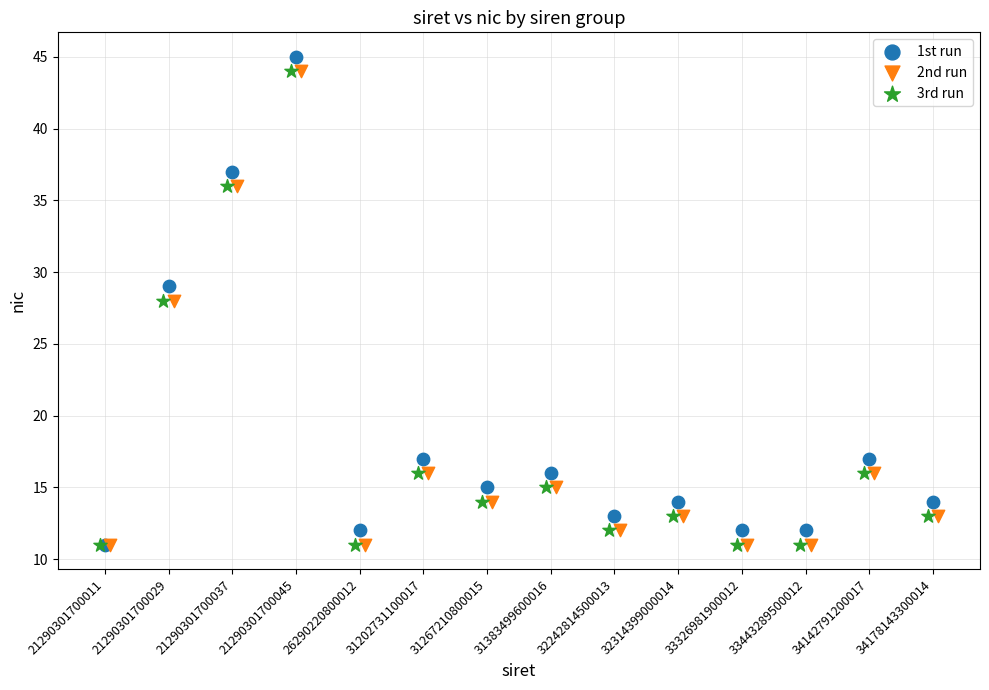

Which series has the widest spread of Y values?

1st run